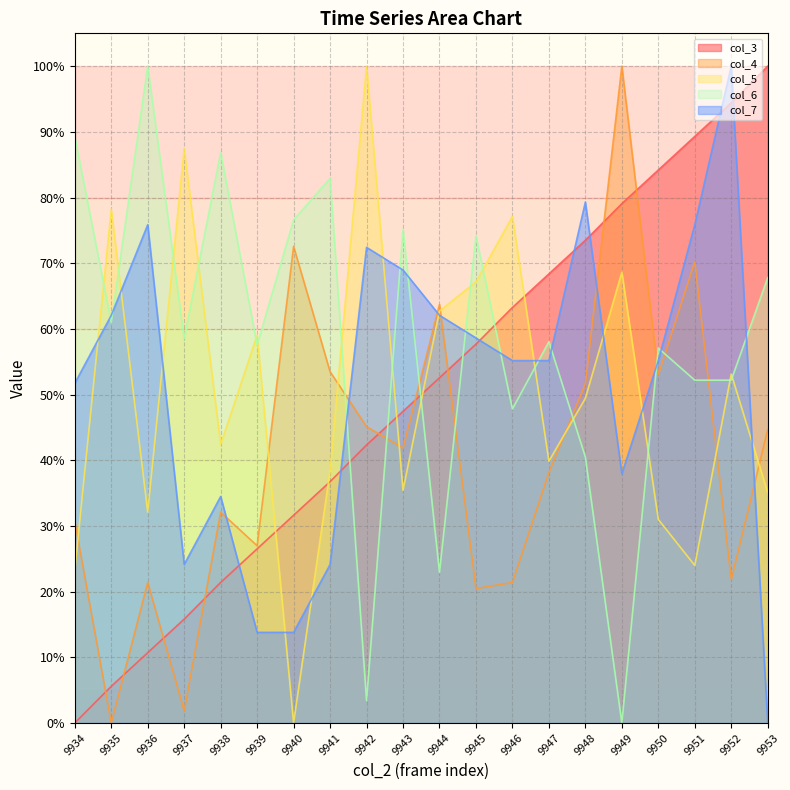

What is the difference between the col_4 values at 9946 and 9940?

51.2